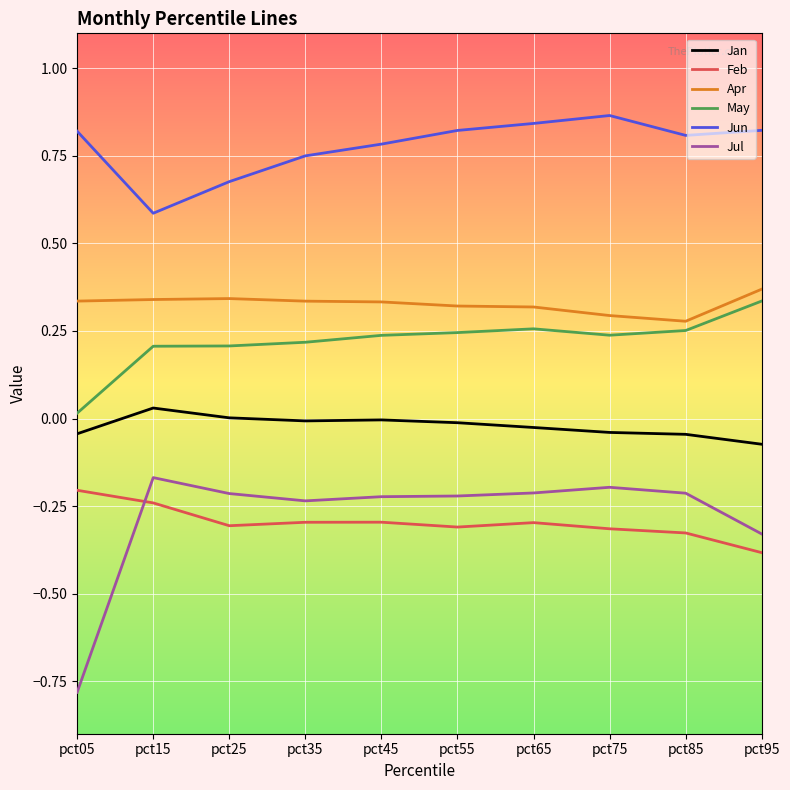

Which series has the largest range (max minus min)?

Jul